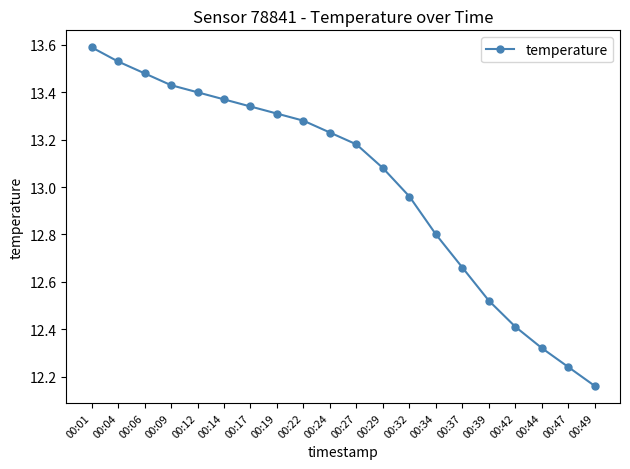

What is the difference between the values at 00:29 and 00:47?

0.8